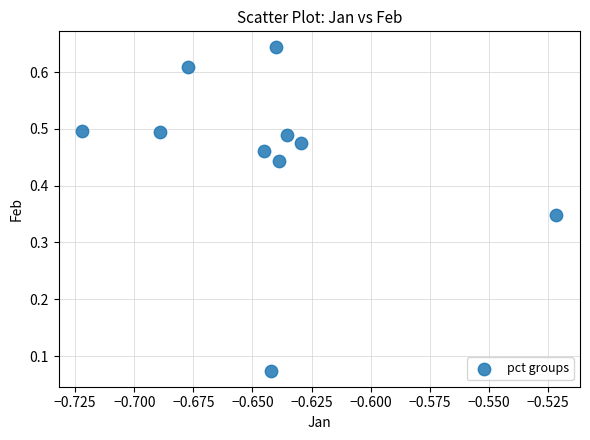

What is the average X value?

-0.6